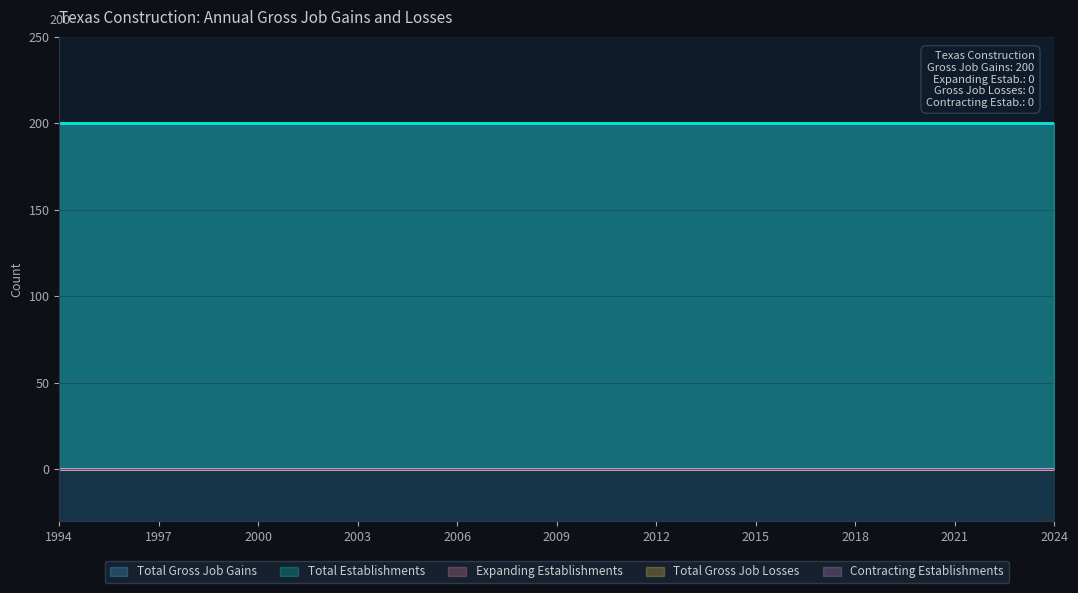

Which category has the highest value in the Total Gross Job Losses series?

1994